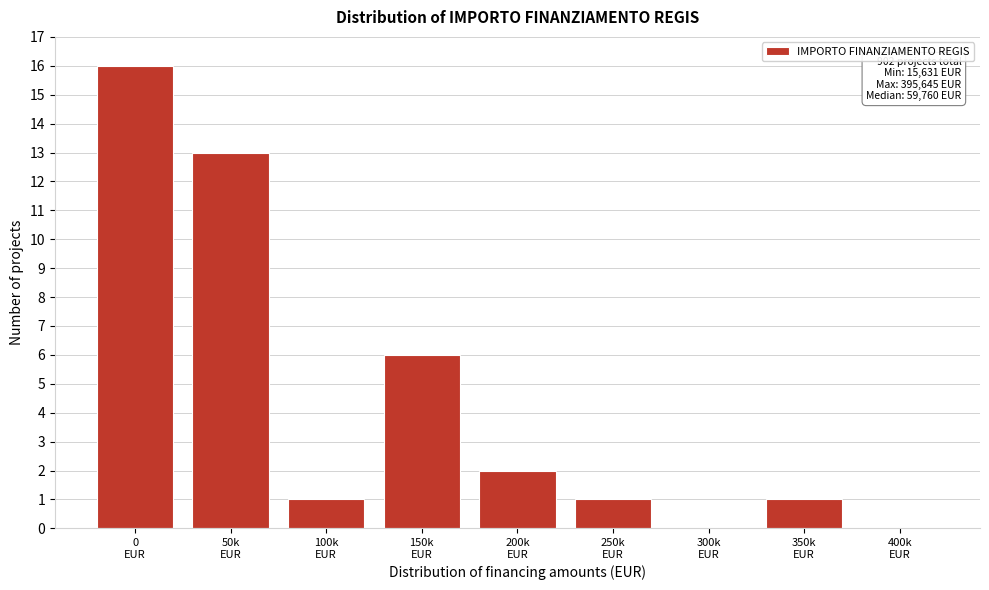

How many distinct data groups are displayed?

1